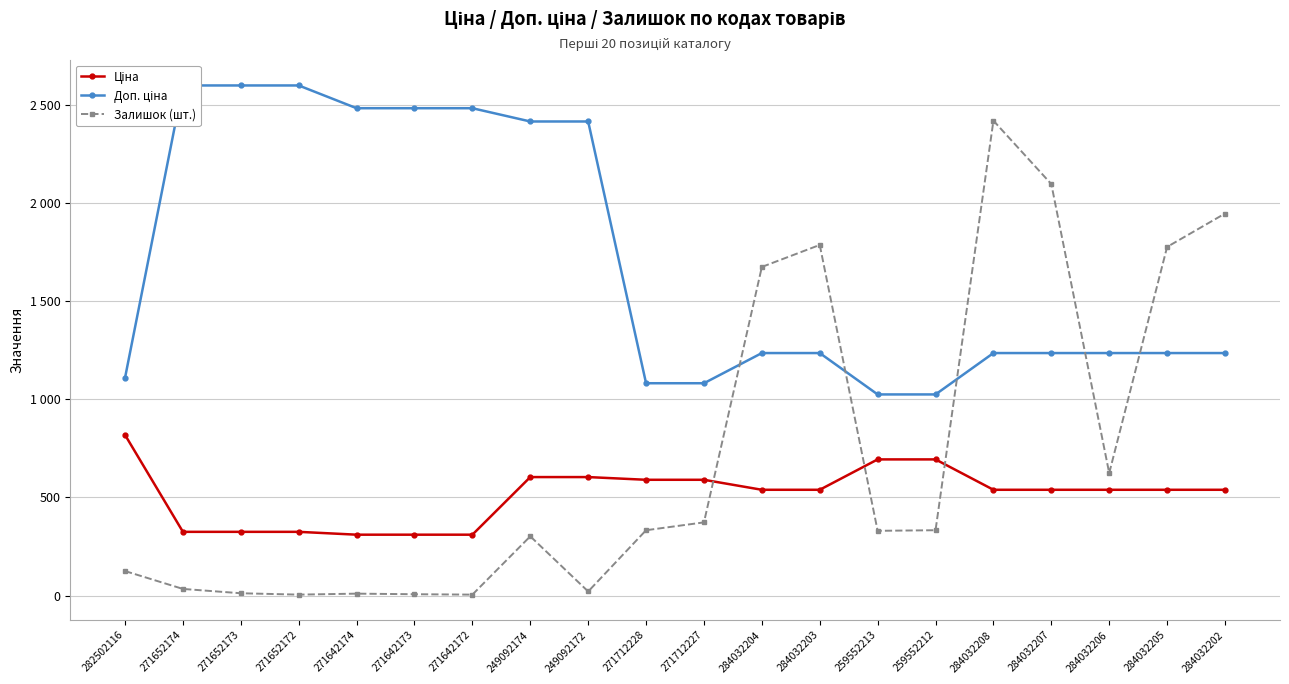

What is the minimum value shown in the chart?

5.0